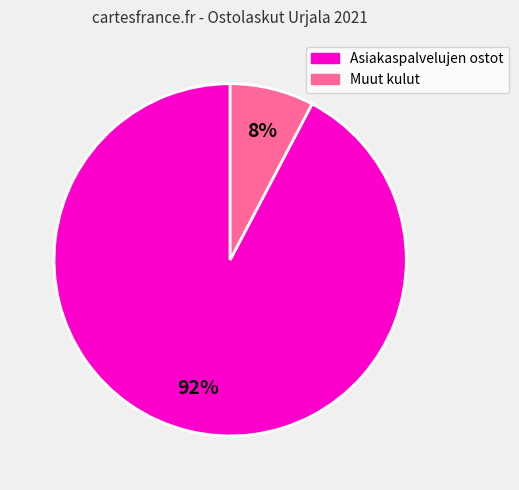

How many slices are in this pie chart?

2